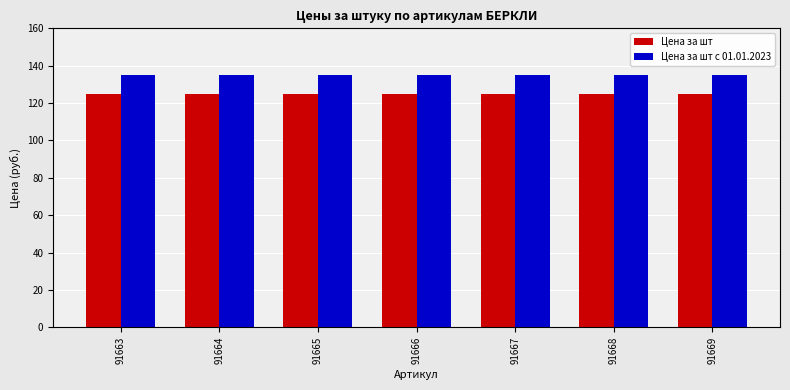

How many groups of bars are there?

7